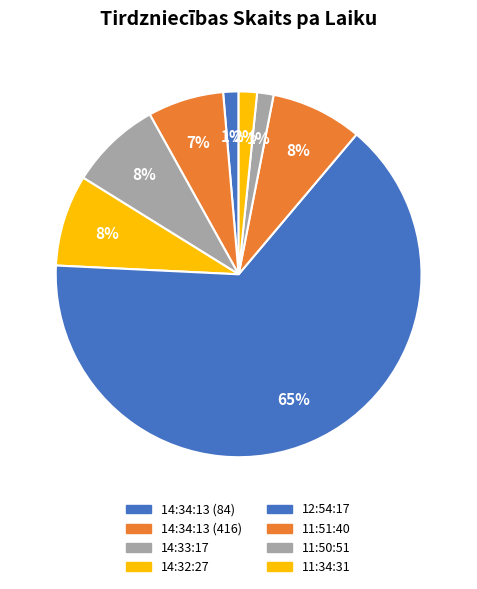

The 14:34:13 (416) slice represents 7% of the pie. True or false?

True